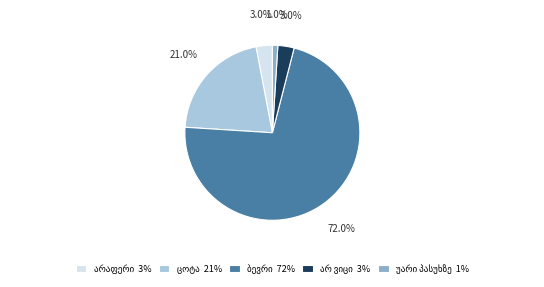

Is there any slice that represents more than half of the pie?

Yes